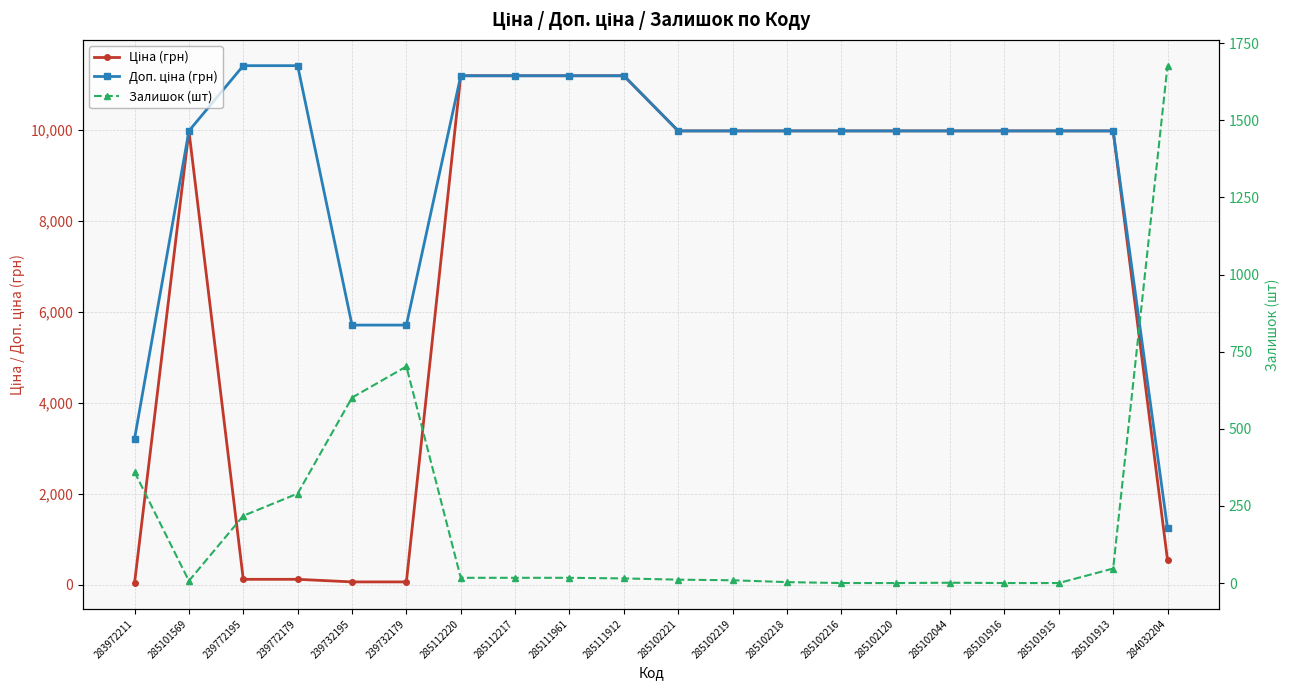

Which series changed the most between 239772195 and 239732179?

Доп. ціна (грн)